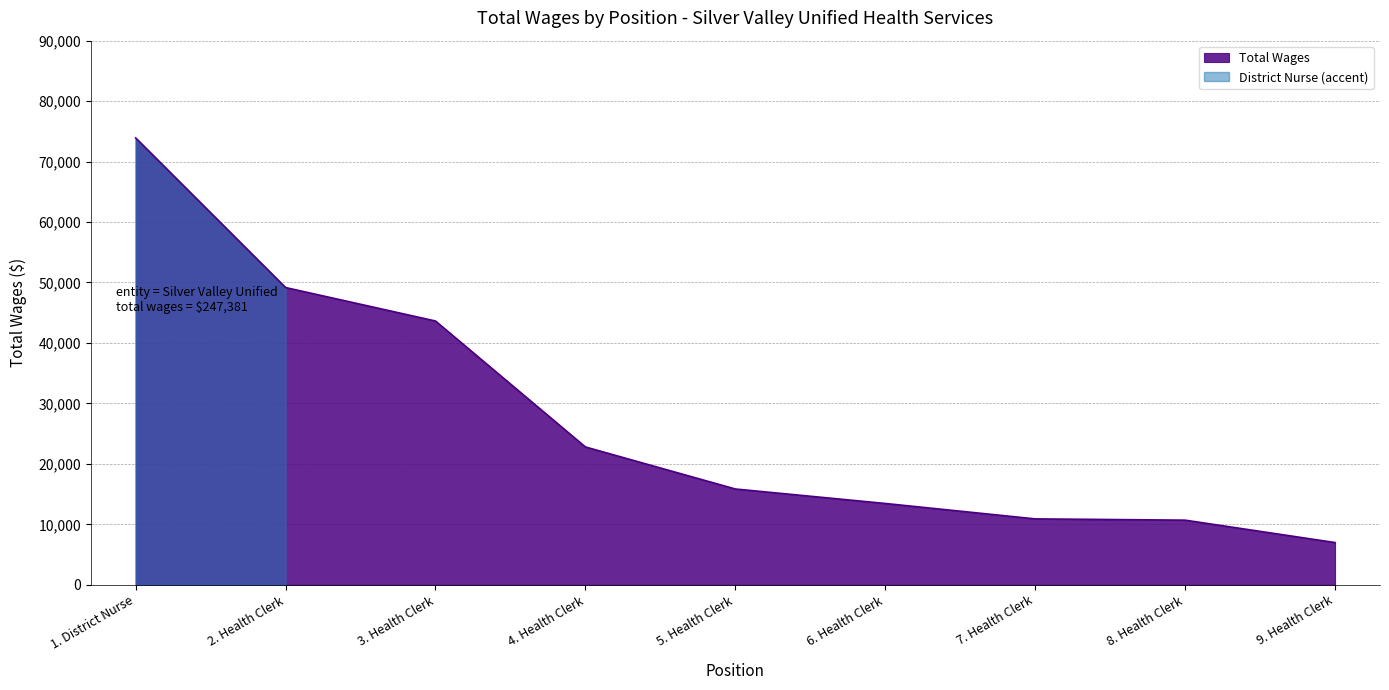

What is the value of the 2nd point from the left?

49167